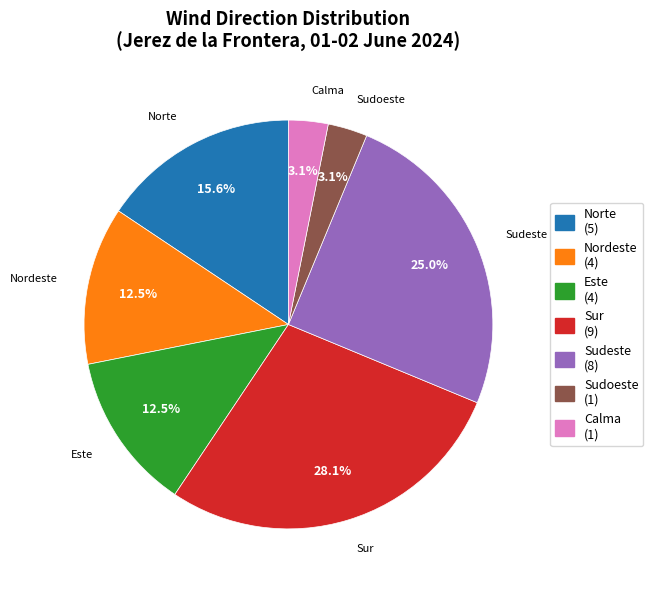

Does any single category account for the majority?

No